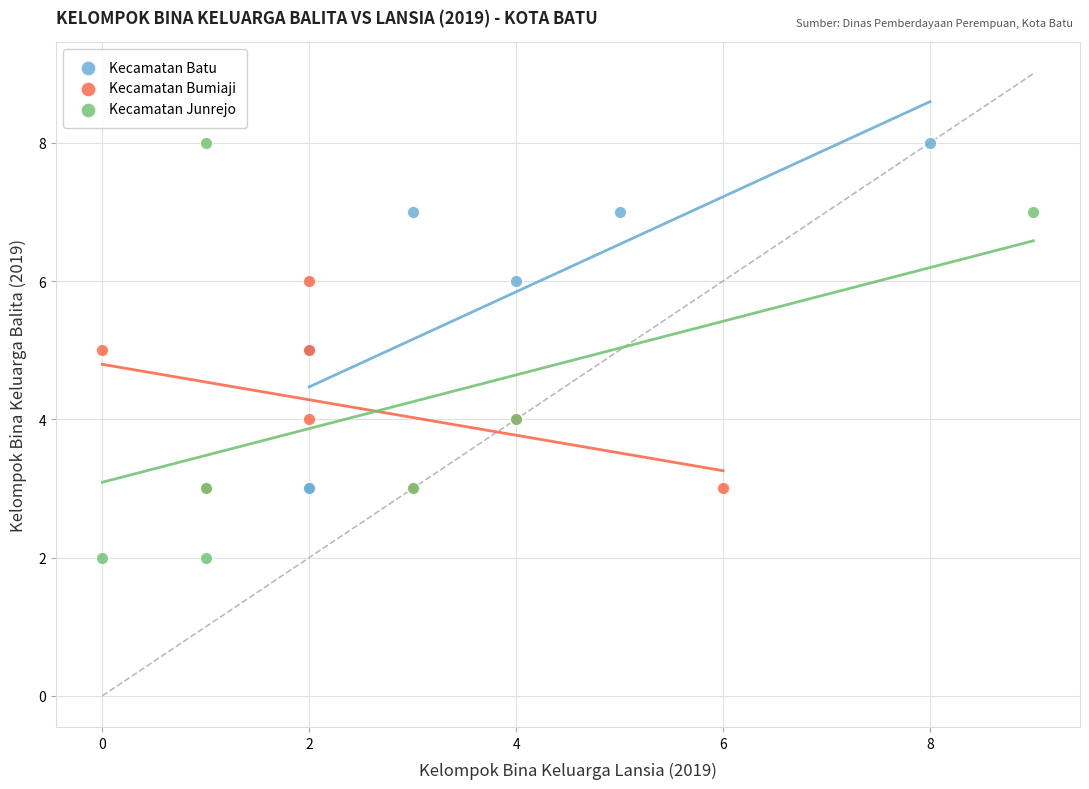

Which series has the largest Y range (max minus min)?

Kecamatan Junrejo